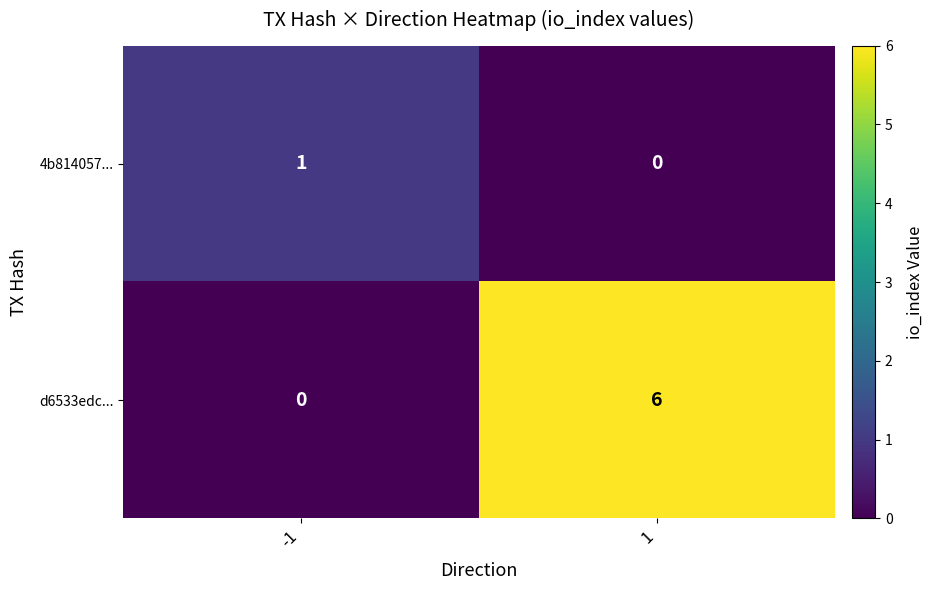

Rank the series by their maximum value, from highest to lowest.

d6533edc..., 4b814057...